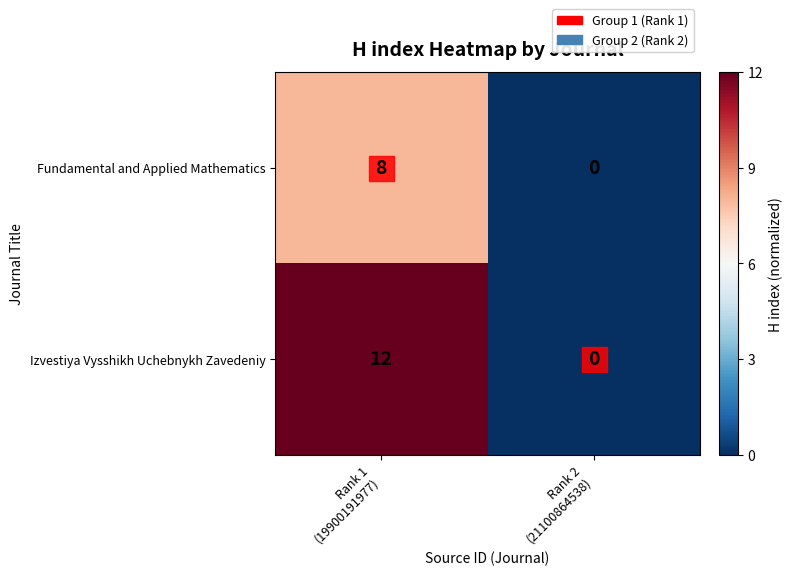

How many categories are shown in the chart?

2